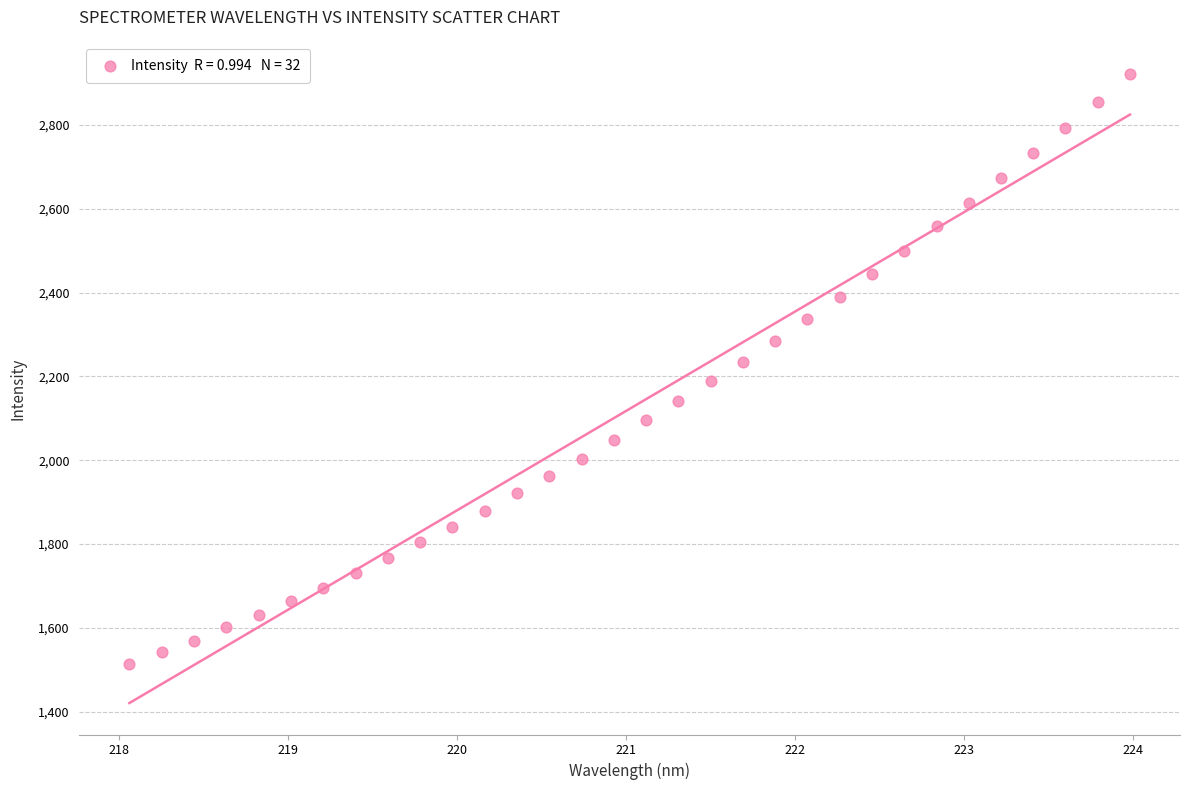

What is the range of X values (max minus min)?

5.9